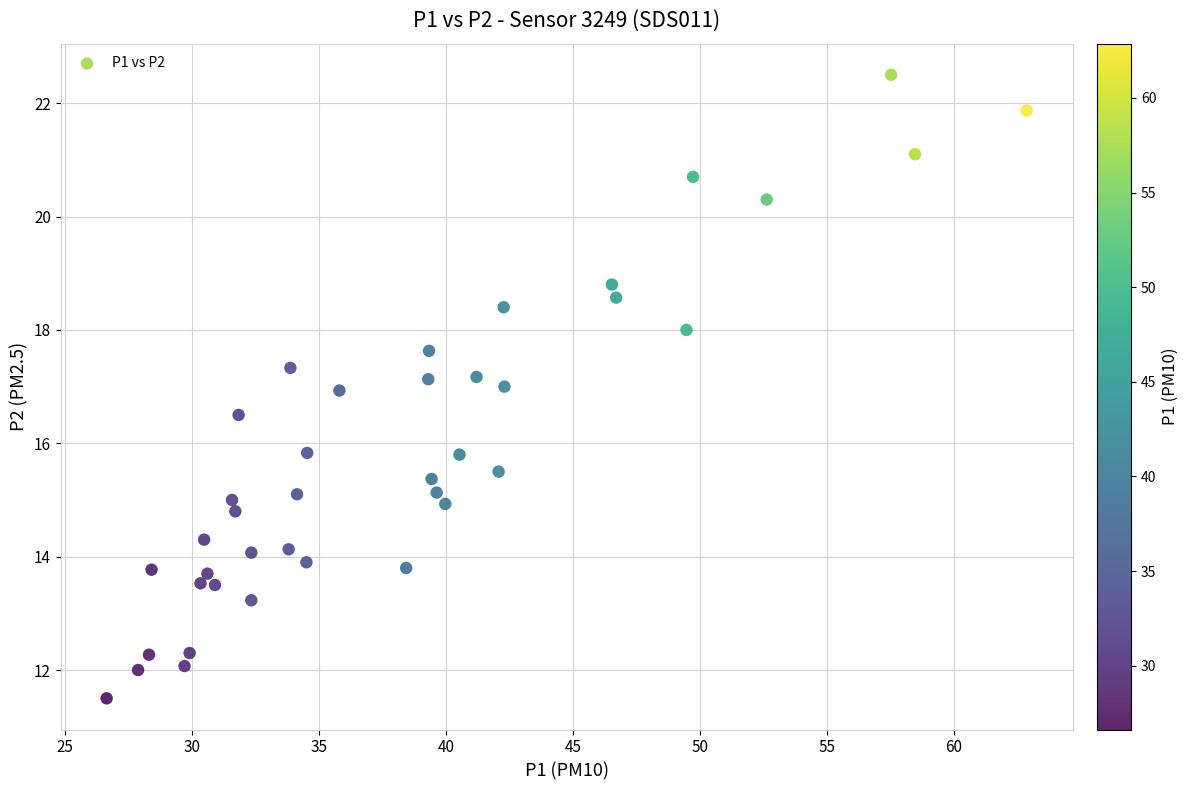

What is the range of X values (max minus min)?

36.2